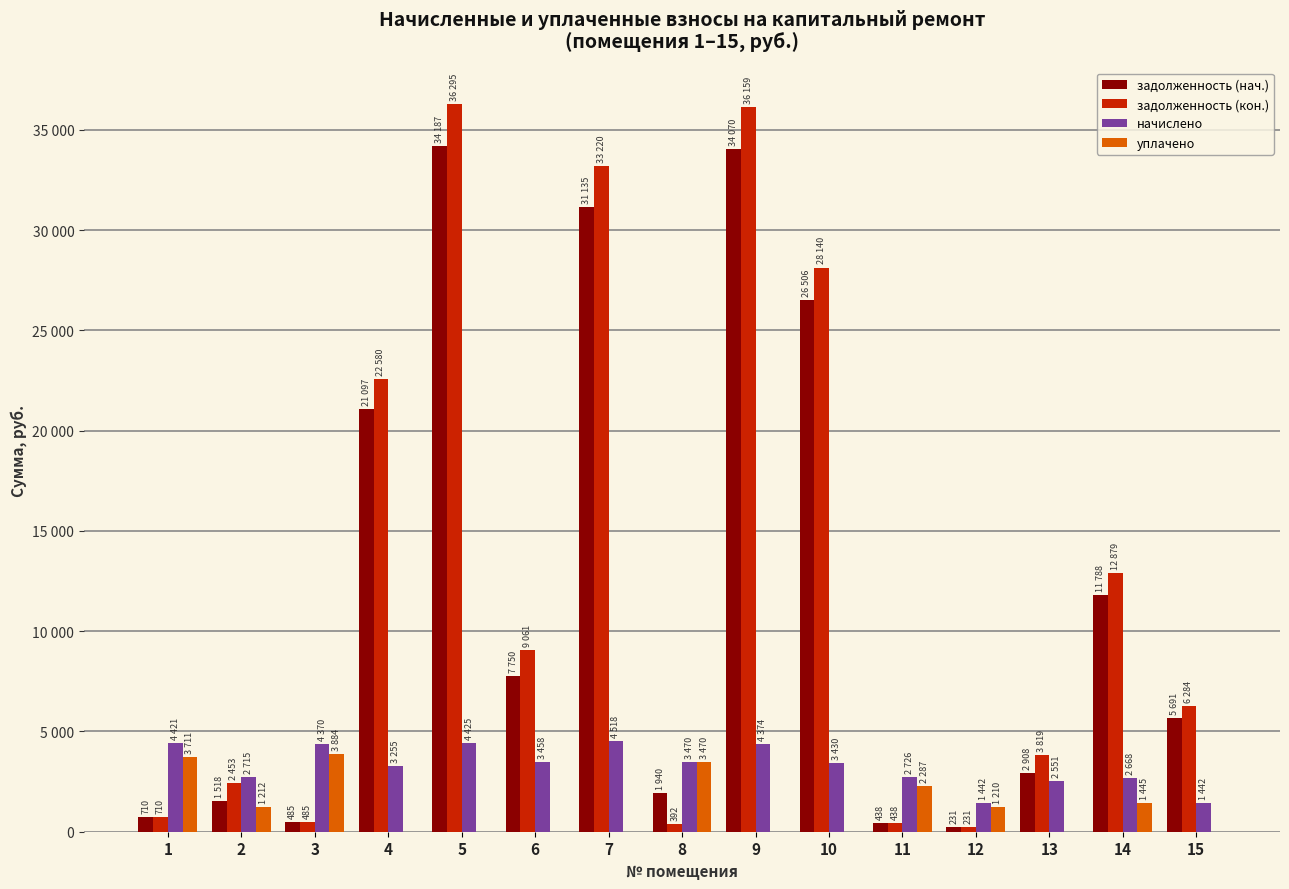

Reading left to right, transcribe all the data shown in this chart.

задолженность (нач.): 1=710.5	2=1518.4	3=485.6	4=21098.0	5=34187.7	6=7750.3	7=31135.3	8=1940.2	9=34070.7	10=26506.3	11=438.0	12=231.8	13=2908.6	14=11788.4	15=5691.1
задолженность (кон.): 1=710.5	2=2453.4	3=485.6	4=22580.3	5=36295.9	6=9061.9	7=33221.0	8=392.6	9=36159.4	10=28140.8	11=438.0	12=231.8	13=3819.0	14=12879.8	15=6284.9
начислено: 1=4421.8	2=2715.1	3=4370.4	4=3255.9	5=4425.0	6=3458.1	7=4519.0	8=3470.1	9=4374.2	10=3430.8	11=2726.0	12=1442.2	13=2551.2	14=2668.1	15=1442.2
уплачено: 1=3711.2	2=1213.0	3=3884.8	4=0.0	5=0.0	6=0.0	7=0.0	8=3470.1	9=0.0	10=0.0	11=2288.0	12=1210.5	13=0.0	14=1446.0	15=0.0